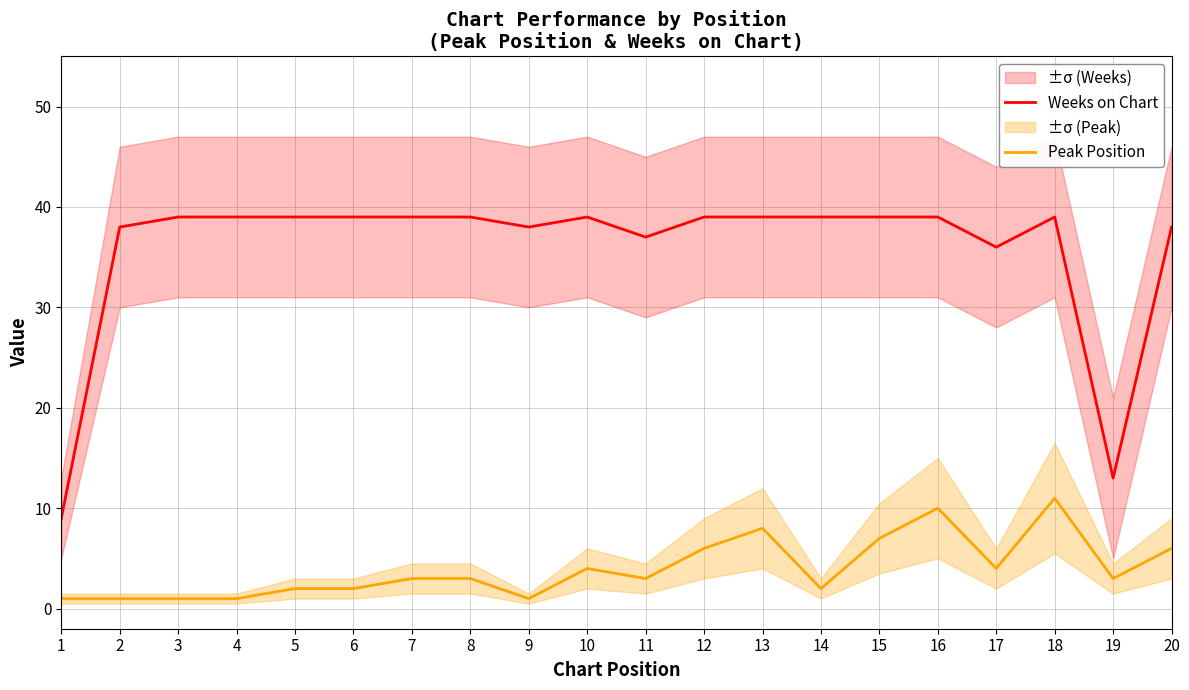

Where is the first local minimum for Peak Position?

9